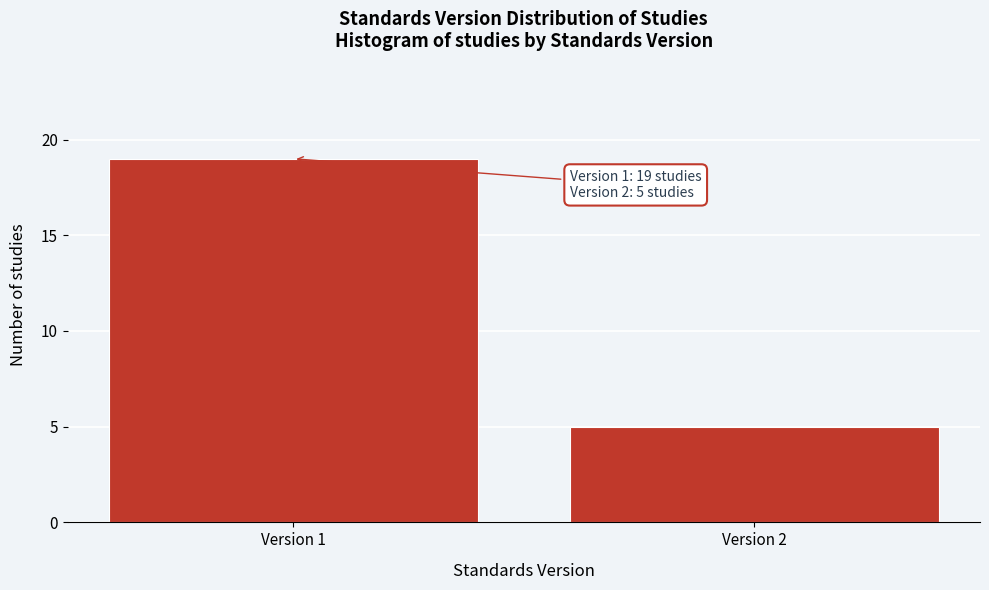

Reading left to right, what are all the values shown in this chart?

Version 1=19	Version 2=5